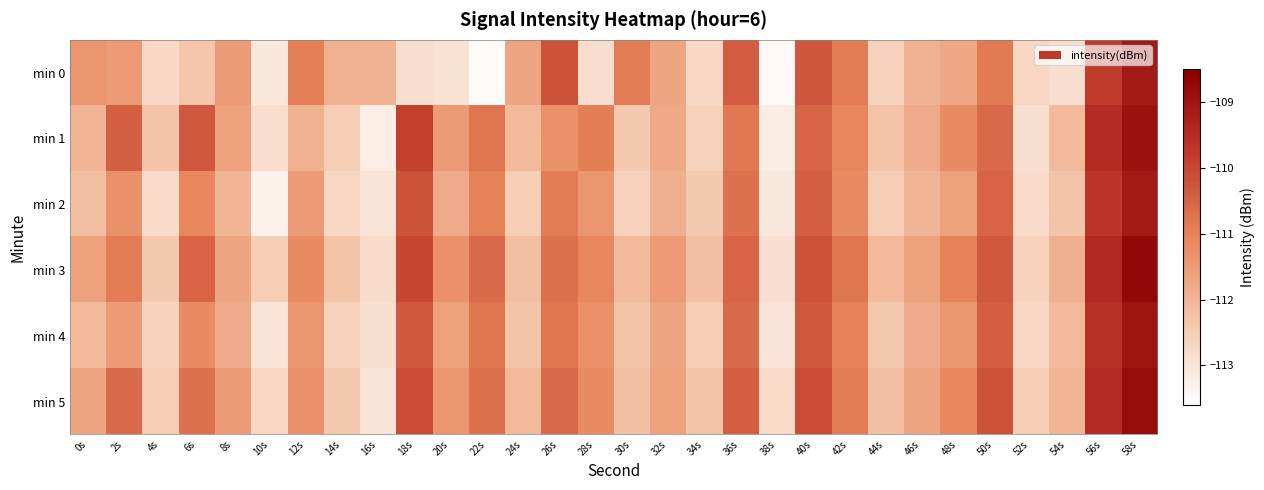

At 4s, list the series in order from largest to smallest.

min 1, min 3, min 5, min 4, min 0, min 2